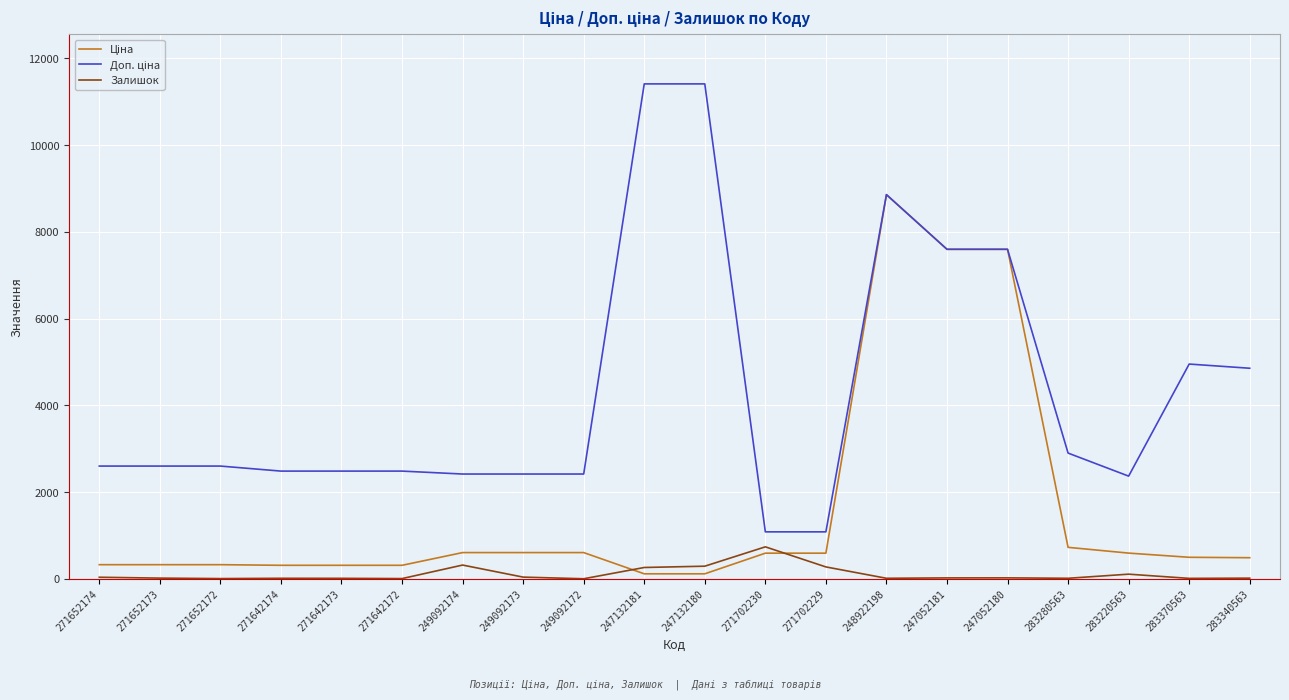

At which category is the sum across all series the highest?

248922198